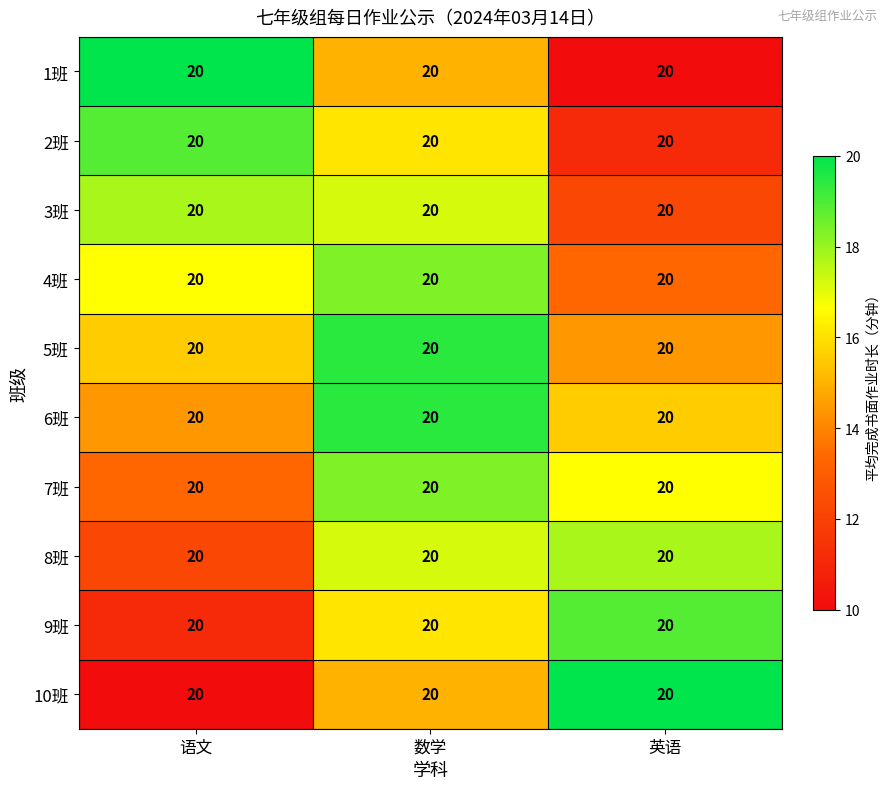

What is the difference between the highest and lowest values at 英语?

10.0